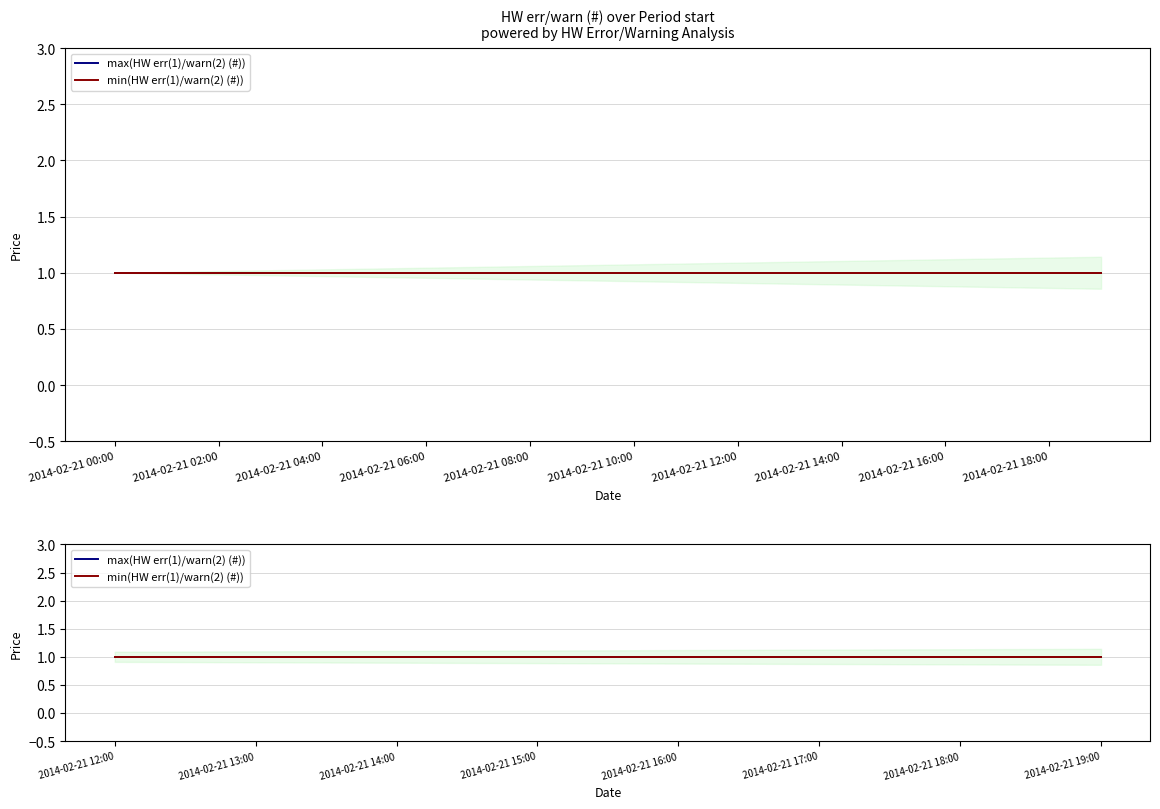

Between 2014-02-21 07:00 and 2014-02-21 10:00, which is larger?

2014-02-21 07:00